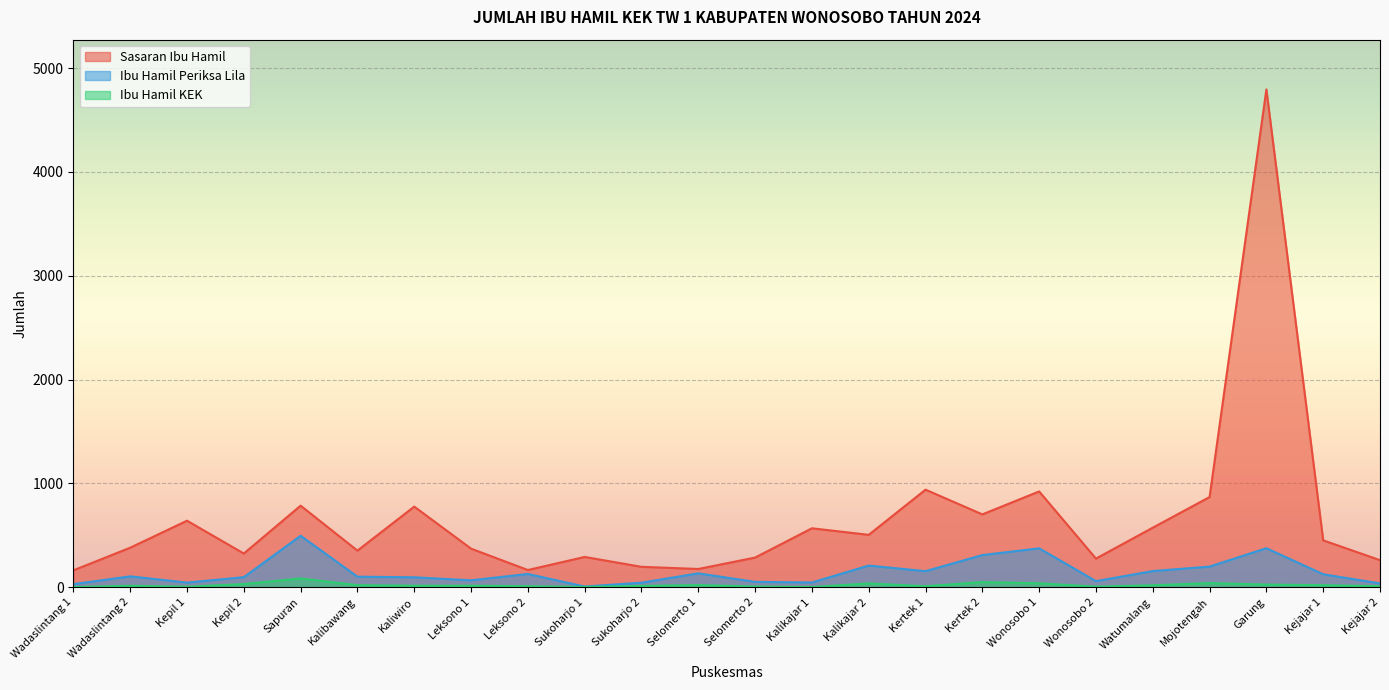

Read the Ibu Hamil Periksa Lila value at Mojotengah.

199